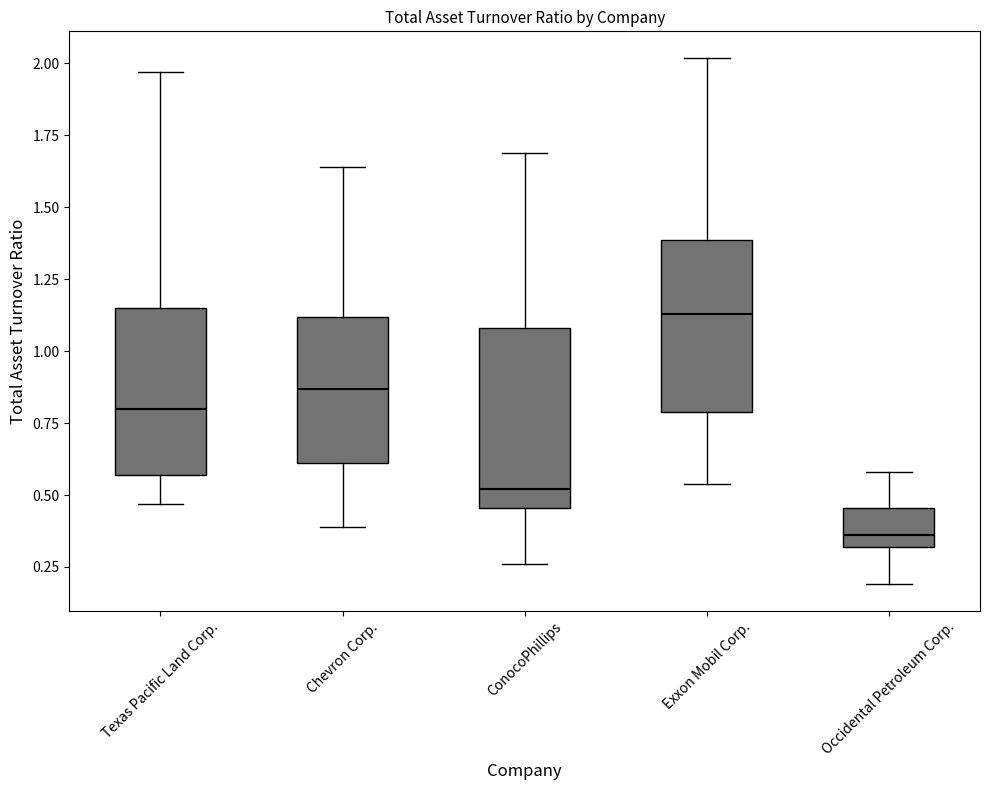

Reading left to right, read every box against the y-axis: the position of its median line, the range the box covers, and the ends of its whiskers. The values are not printed on the chart, so give them approximately, as read against the axis.

Texas Pacific Land Corp.: median 0.80, box 0.55 to 1.15, whiskers 0.45 to 1.95
Chevron Corp.: median 0.85, box 0.60 to 1.10, whiskers 0.40 to 1.65
ConocoPhillips: median 0.50, box 0.45 to 1.10, whiskers 0.25 to 1.70
Exxon Mobil Corp.: median 1.15, box 0.80 to 1.40, whiskers 0.55 to 2.00
Occidental Petroleum Corp.: median 0.35, box 0.30 to 0.45, whiskers 0.20 to 0.60